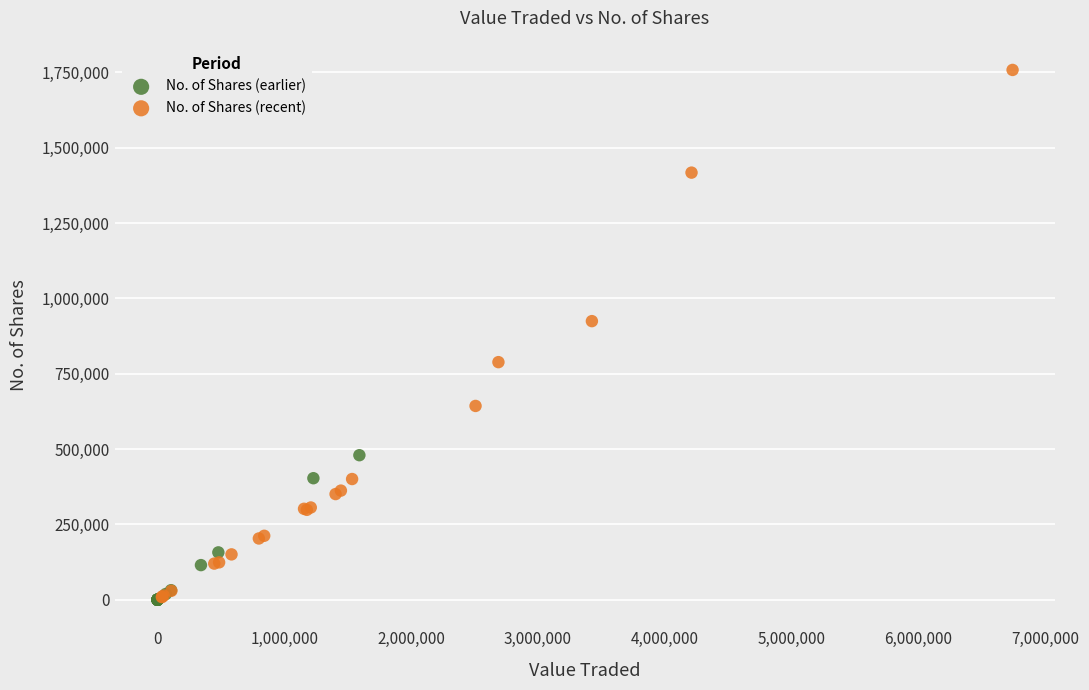

Which series reaches the maximum Y coordinate?

No. of Shares (recent)